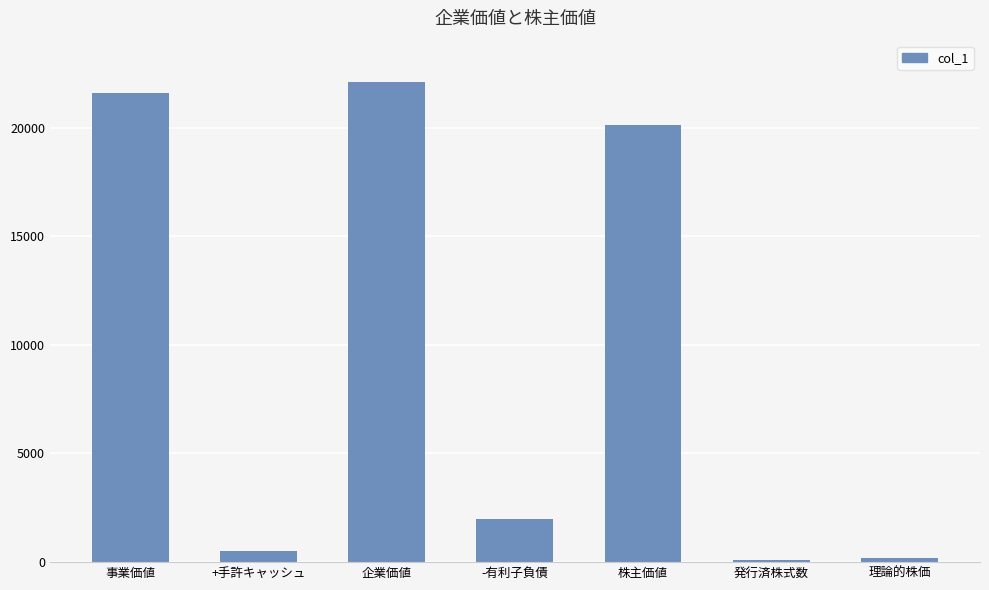

What is the average value?

9520.5